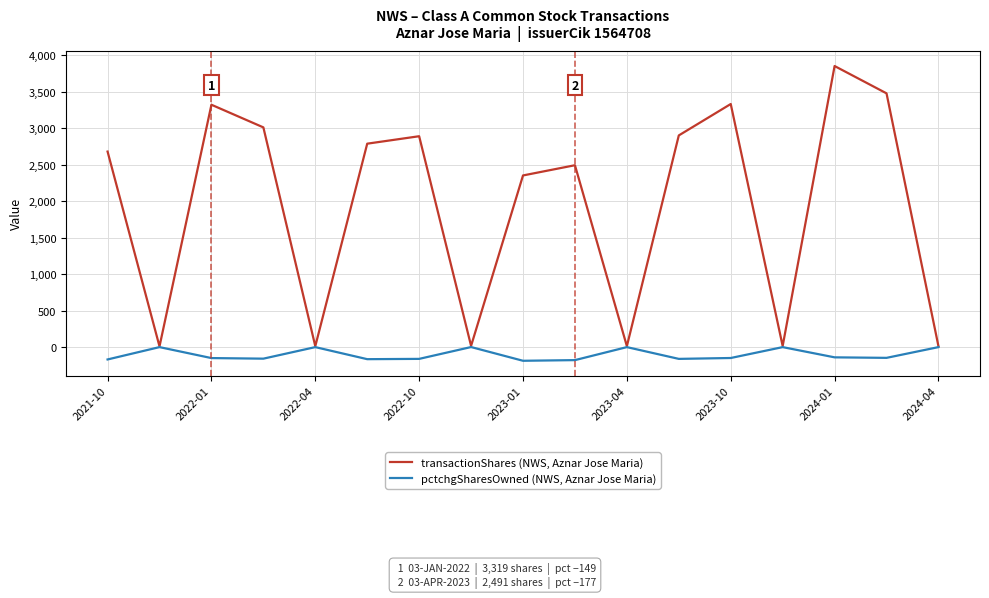

What is the maximum value shown in the chart?

3849